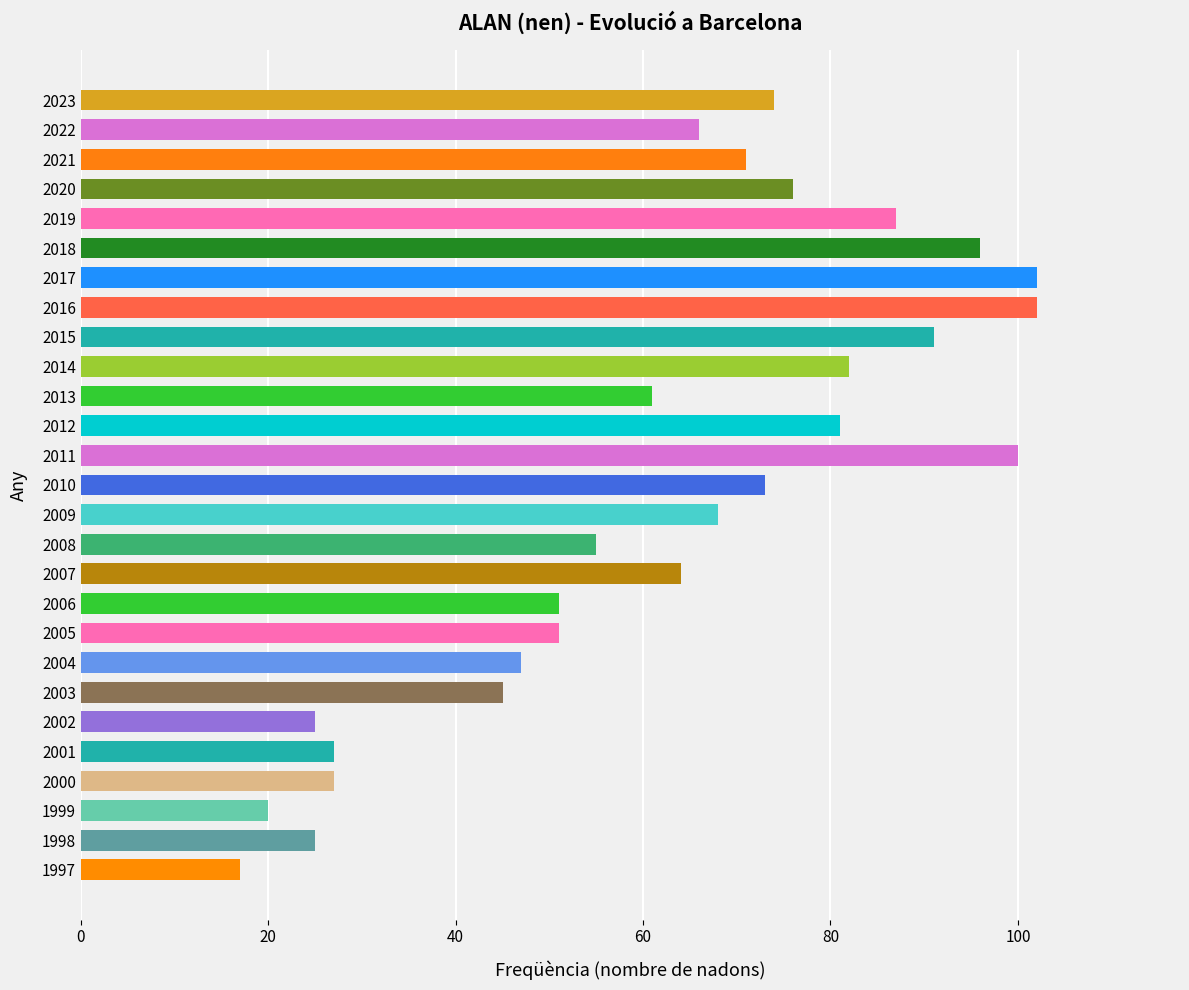

What is the value of the 14th bar from the top?

73